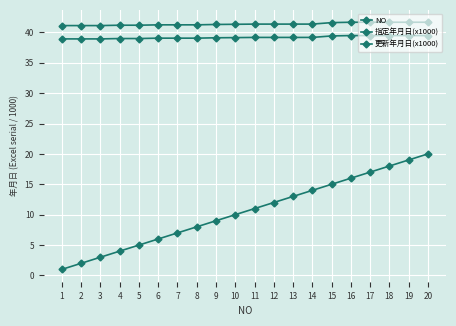

What is the value of the NO point at the 10th from the left?

10.0